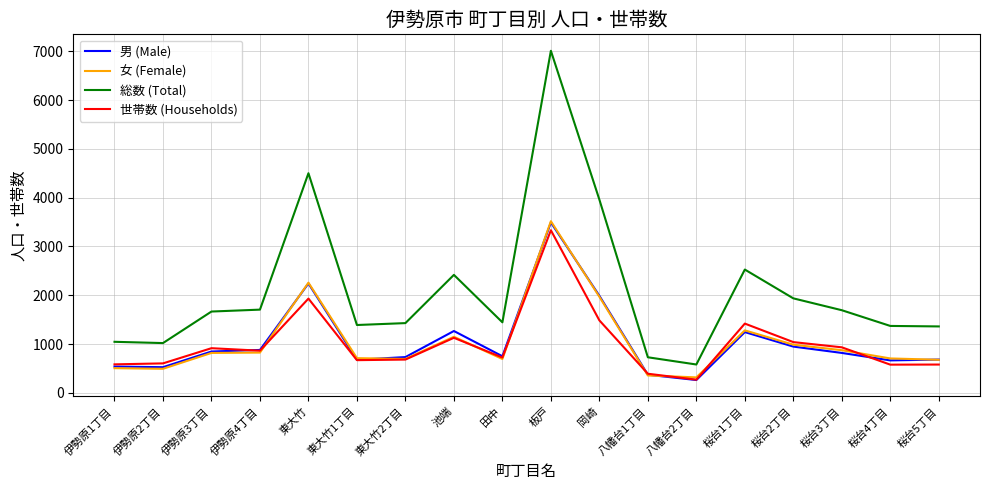

The 総数 (Total) series shows 3756 at 桜台1丁目. True or false?

False